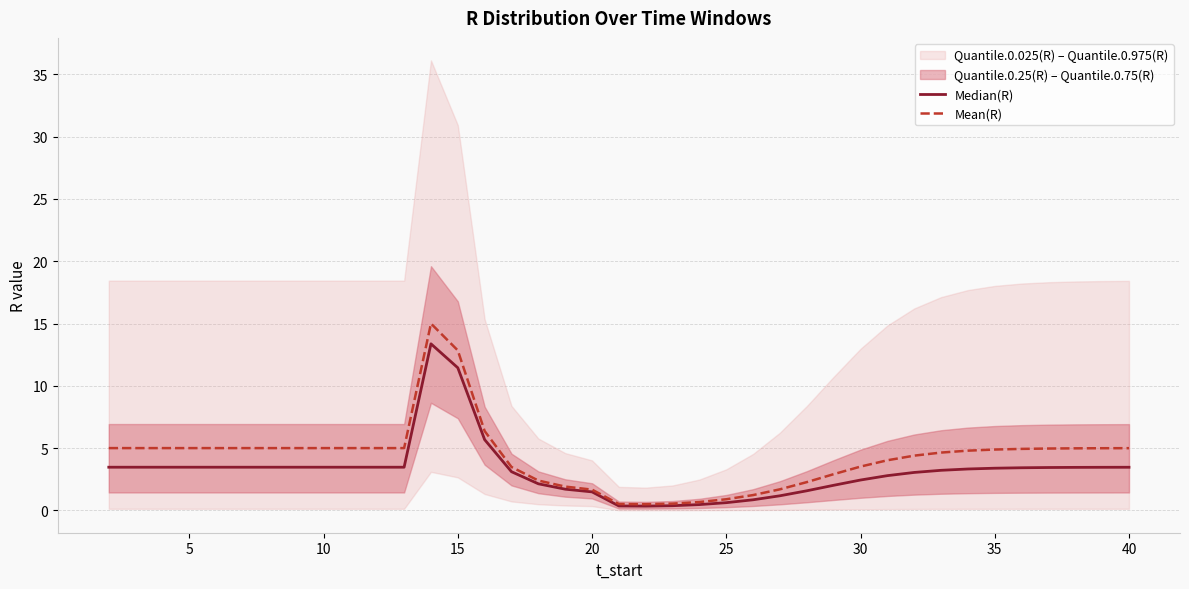

How many lines are shown in the chart?

2